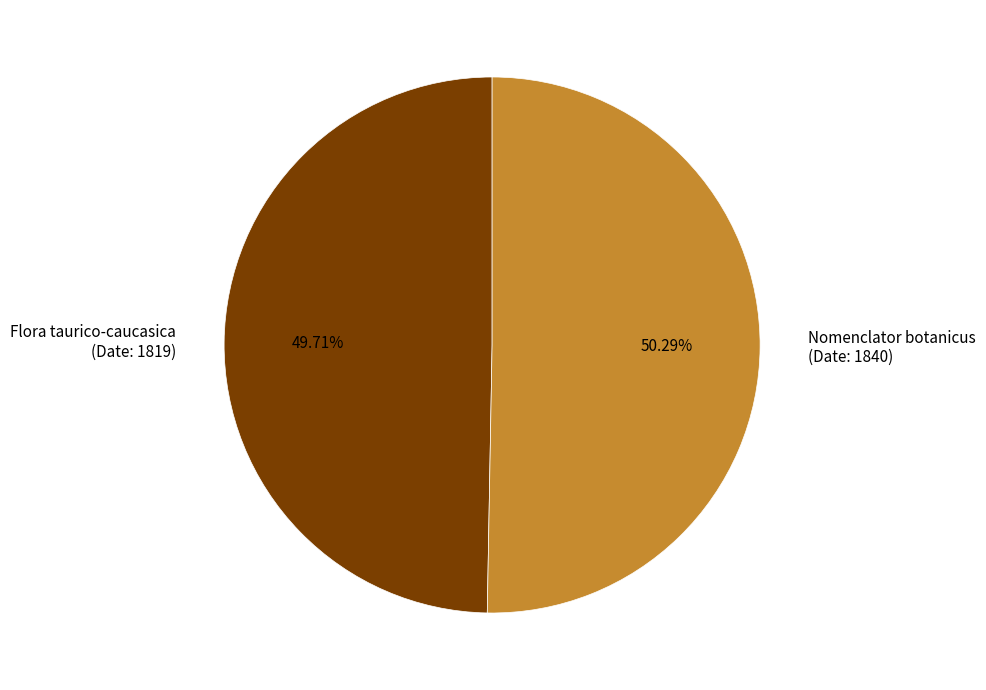

How many slices are in this pie chart?

2